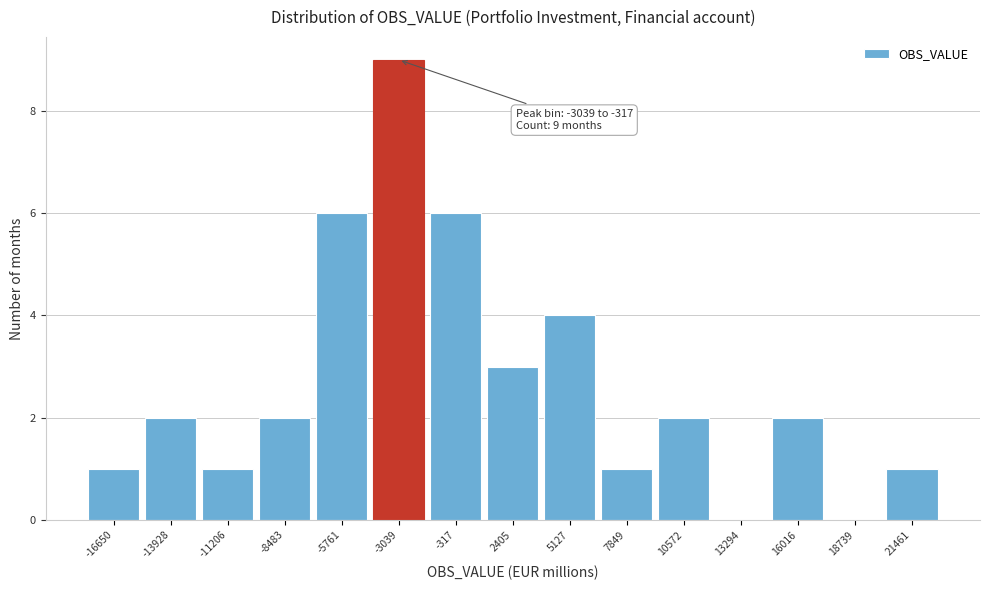

Reading left to right, extract all data points from this chart.

-16650=1	-13928=2	-11206=1	-8483=2	-5761=6	-3039=9	-317=6	2405=3	5127=4	7849=1	10572=2	13294=0	16016=2	18739=0	21461=1